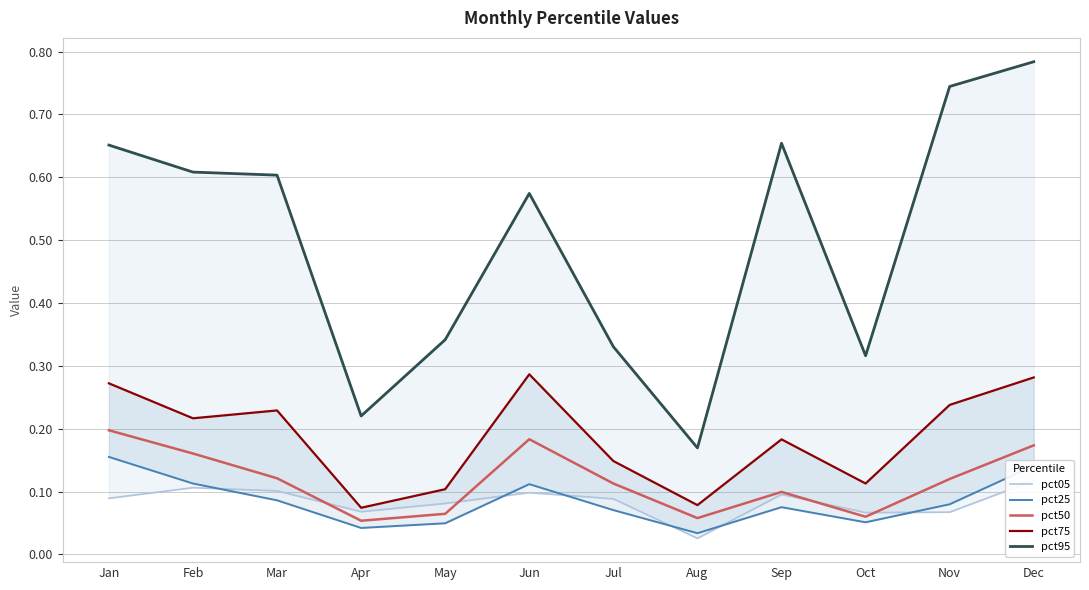

What is the lowest value of the pct50 series?

0.1